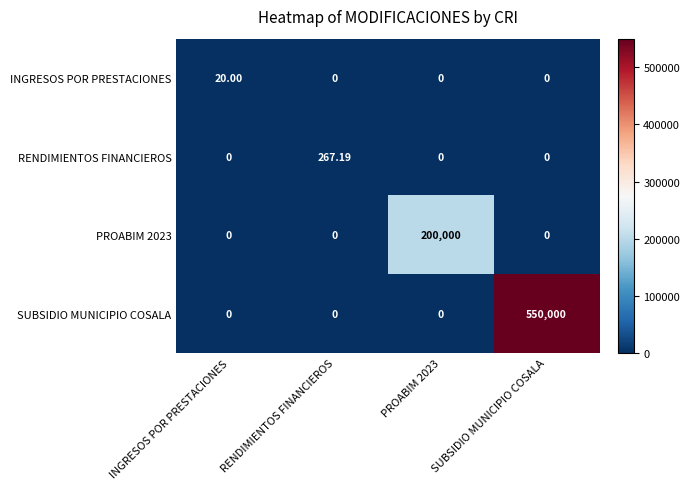

At which category is the sum across all series the highest?

SUBSIDIO MUNICIPIO COSALA